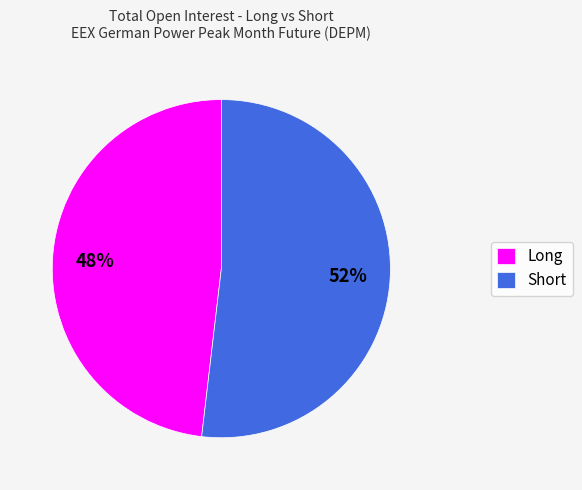

Approximately how many times larger is the value at Long compared to Short?

0.9